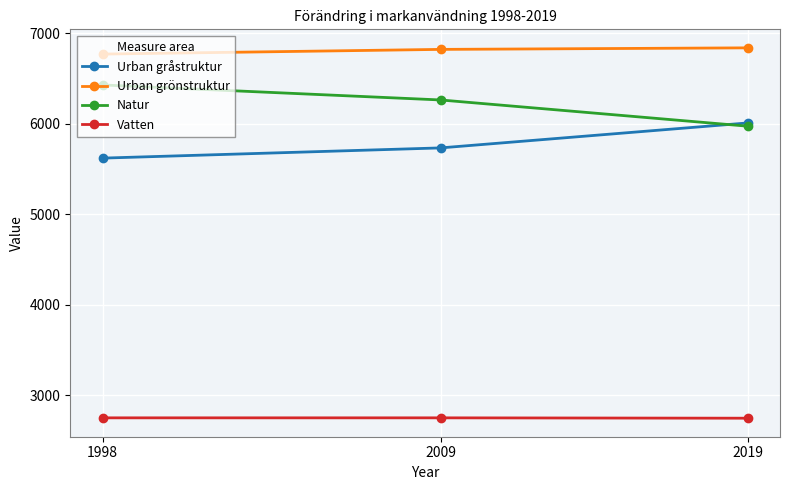

Is it true that Urban gråstruktur equals 2527 at 1998?

False